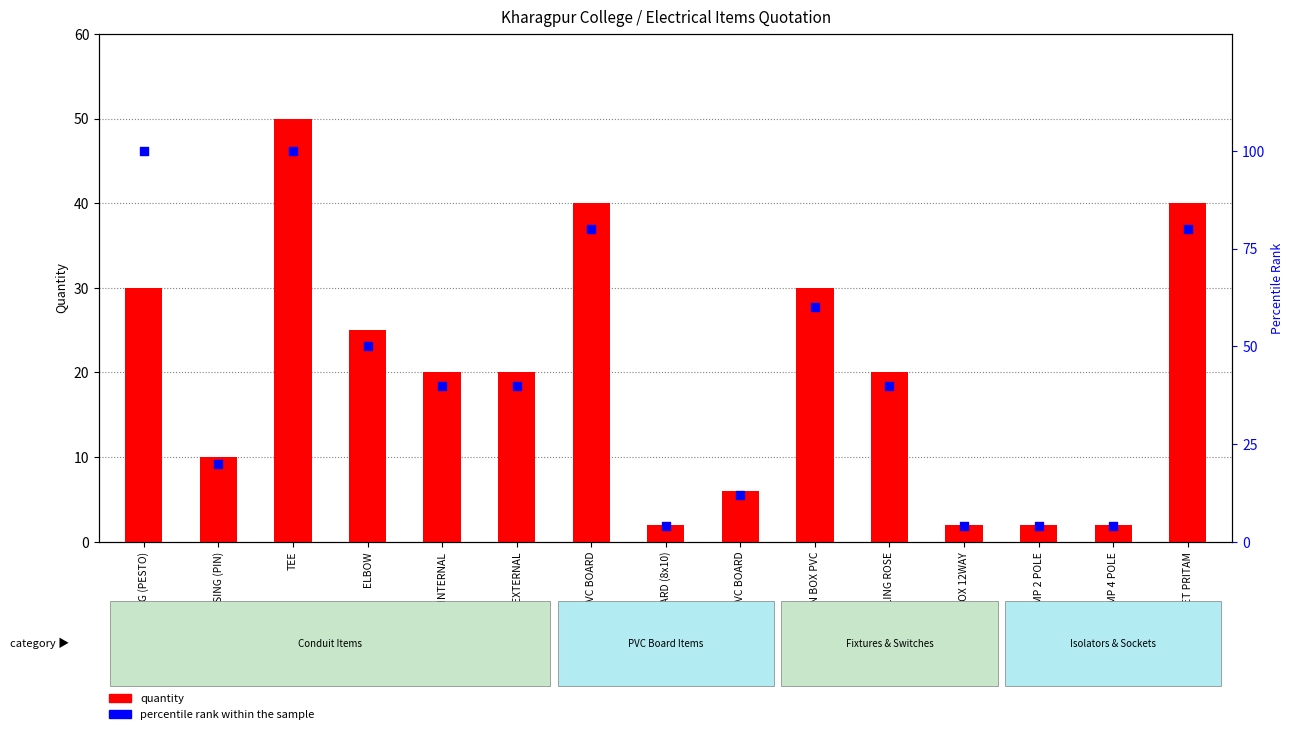

At how many categories does at least one series exceed 99?

2